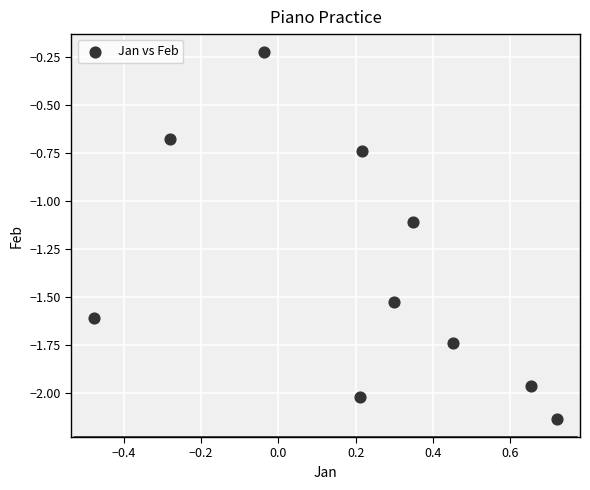

What is the average Y value?

-1.4